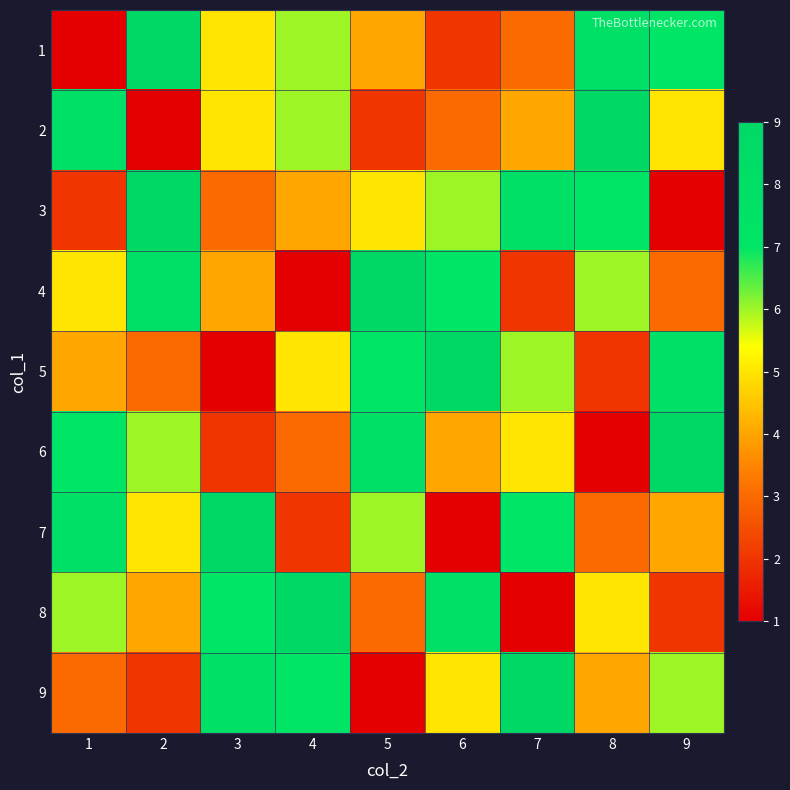

At how many categories does at least one series exceed 2?

9